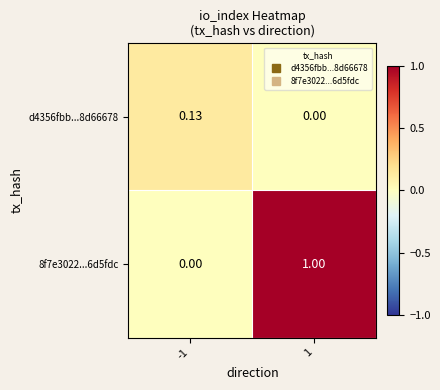

Is the value of 8f7e3022...6d5fdc at 1 greater than the value of d4356fbb...8d66678 at 1?

Yes